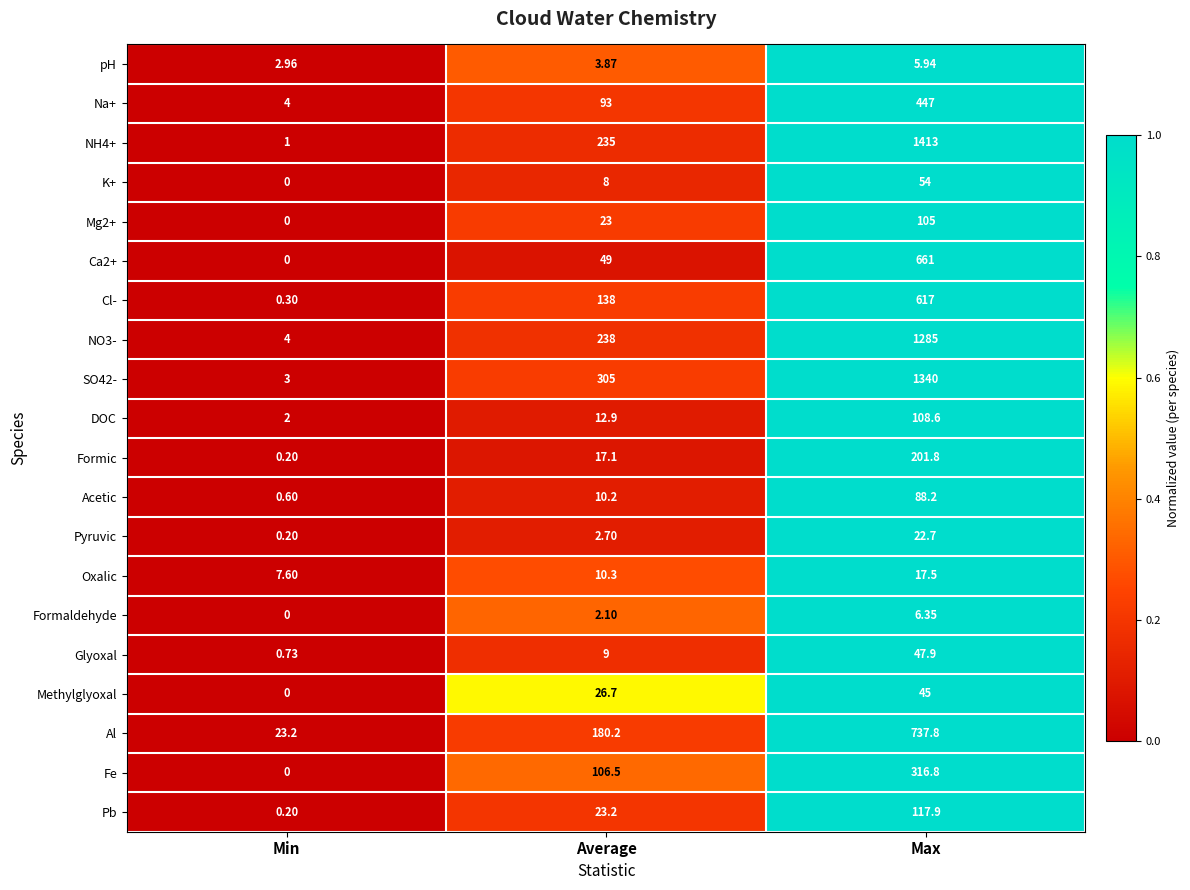

At which label is Mg2+ closest to 52?

Average